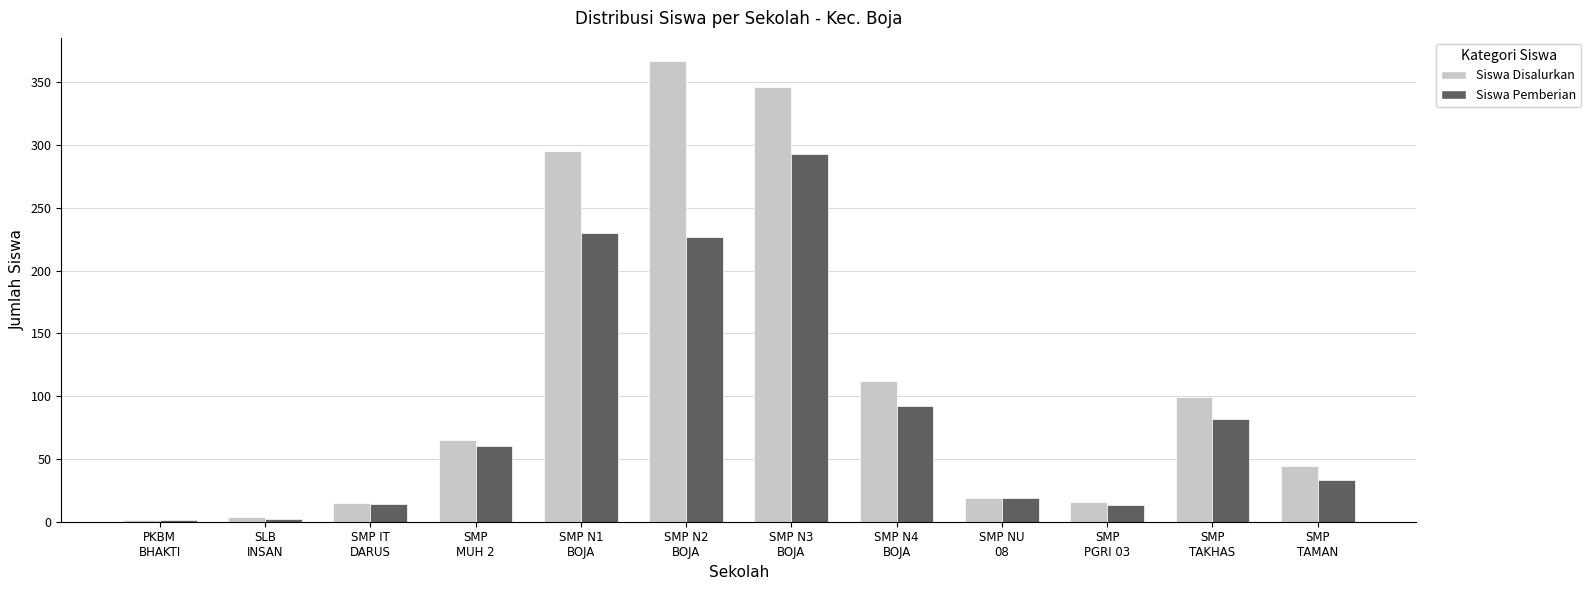

How many groups of bars are there?

12